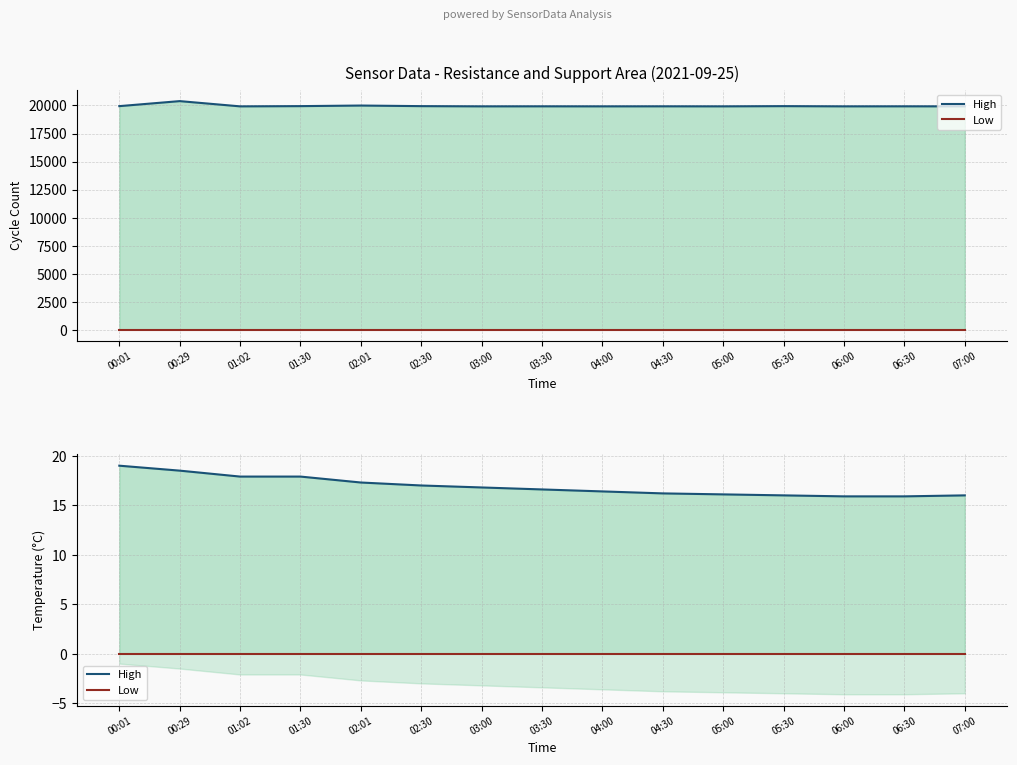

What is the value of the High point at the 14th from the left?

15.9